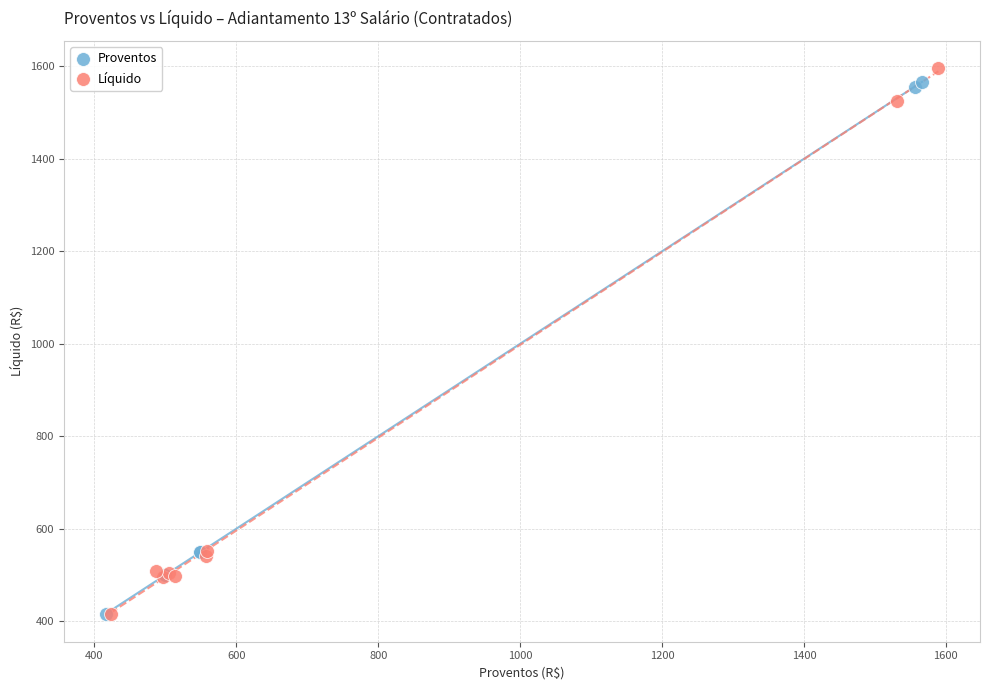

What are all the series names shown in the legend?

Proventos, Líquido